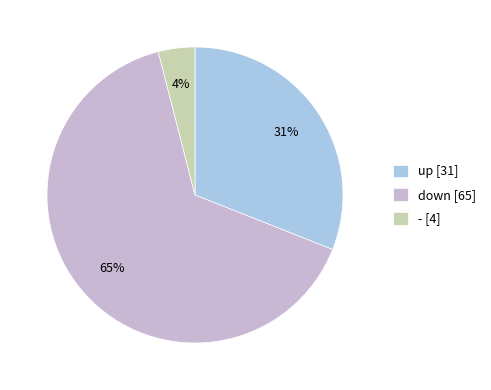

To the nearest percent, what is the average slice percentage?

33%